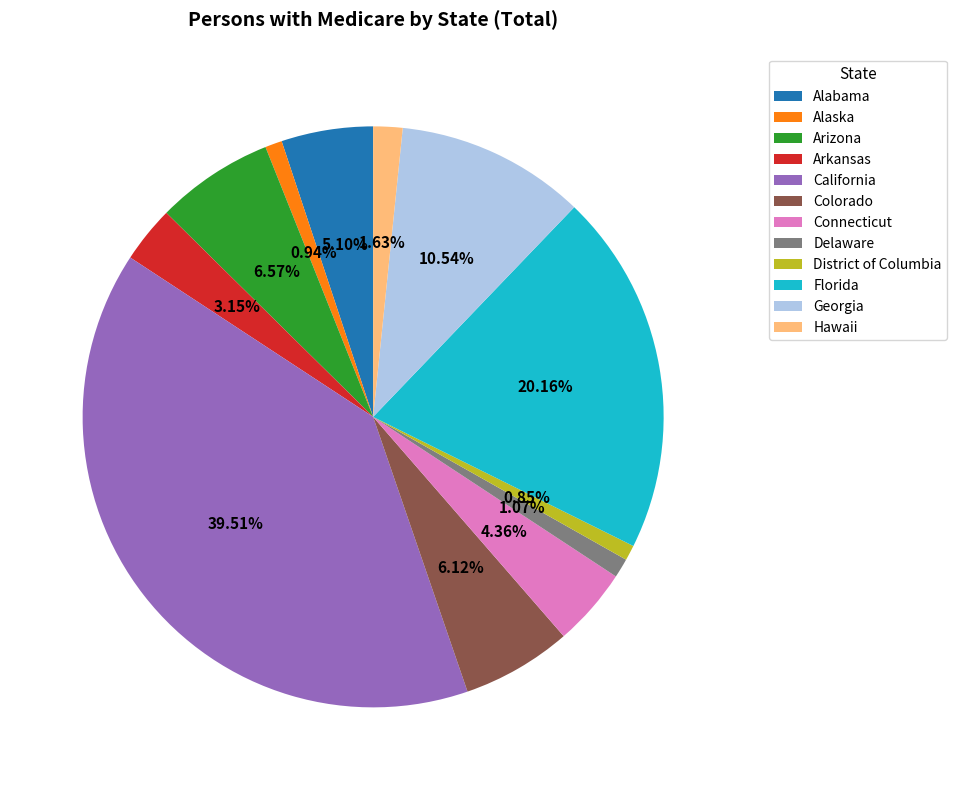

To the nearest percent, what is the difference between the largest and smallest slice percentages?

39%